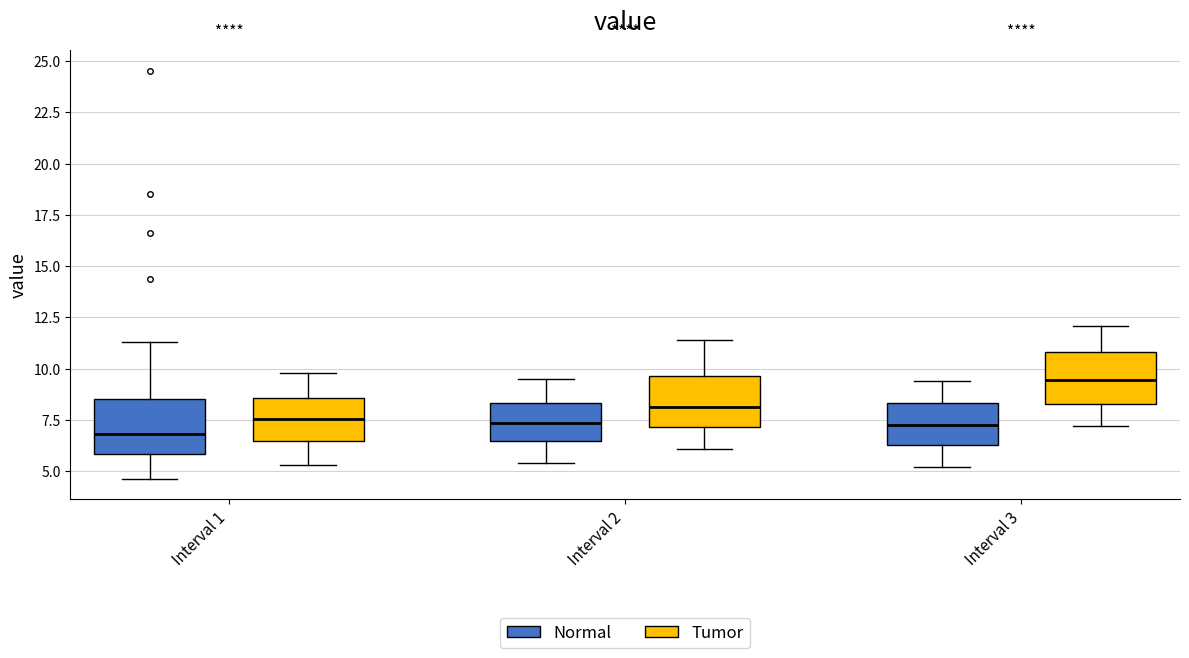

Reading left to right, read every box against the y-axis: the position of its median line, the range the box covers, and the ends of its whiskers. The values are not printed on the chart, so give them approximately, as read against the axis.

Interval 1 (Normal): median 7.0, box 6.0 to 8.5, whiskers 4.5 to 11.5
Interval 1 (Tumor): median 7.5, box 6.5 to 8.5, whiskers 5.5 to 10.0
Interval 2 (Normal): median 7.5, box 6.5 to 8.5, whiskers 5.5 to 9.5
Interval 2 (Tumor): median 8.0, box 7.0 to 9.5, whiskers 6.0 to 11.5
Interval 3 (Normal): median 7.5, box 6.5 to 8.5, whiskers 5.0 to 9.5
Interval 3 (Tumor): median 9.5, box 8.5 to 11.0, whiskers 7.0 to 12.0